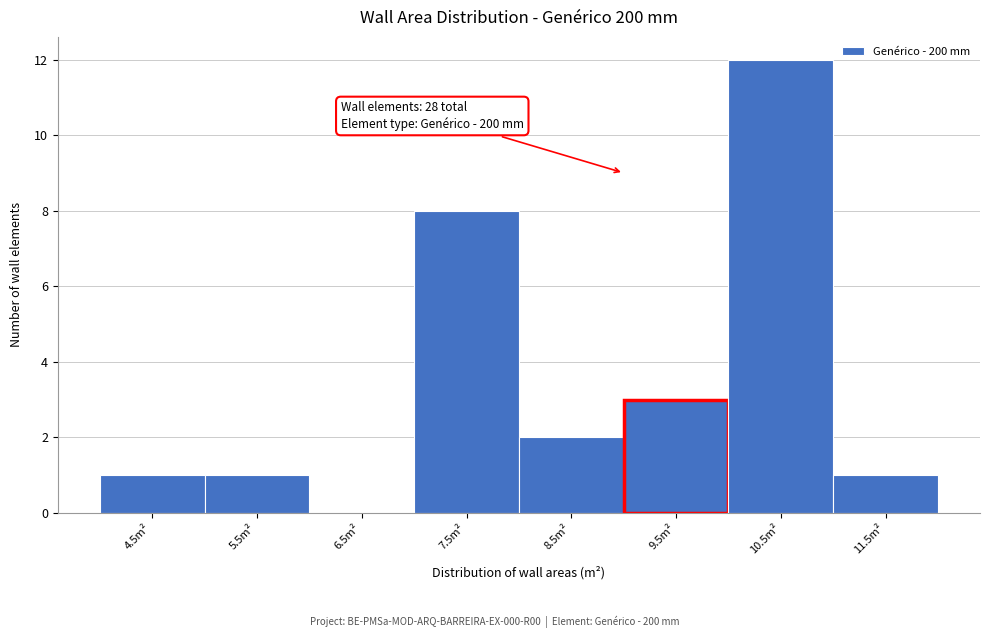

Reading left to right, list all the values displayed in this chart.

4.5m²=1	5.5m²=1	6.5m²=0	7.5m²=8	8.5m²=2	9.5m²=3	10.5m²=12	11.5m²=1